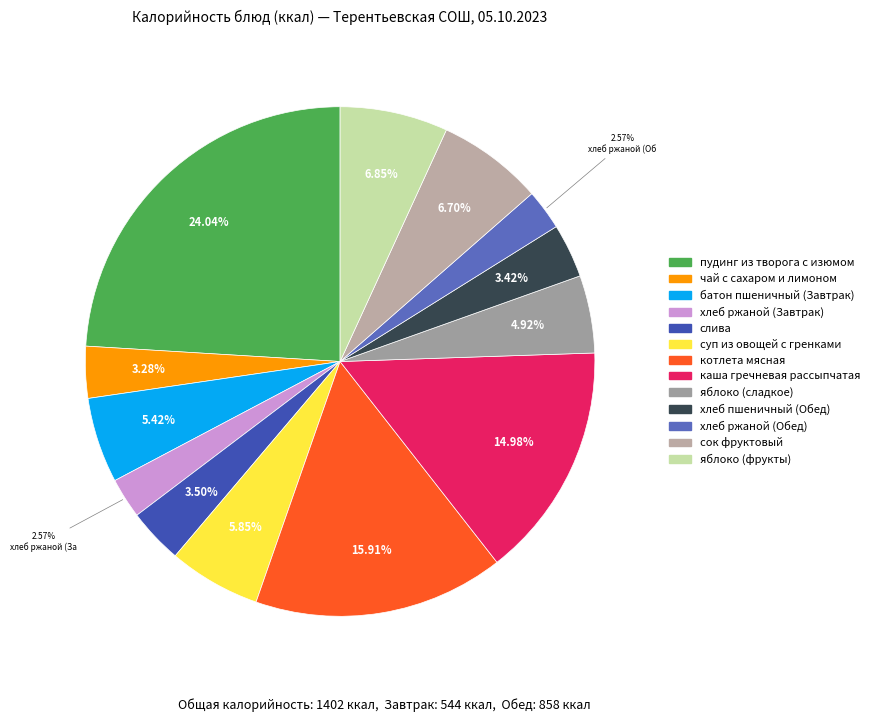

To the nearest percent, what is the average slice percentage?

8%